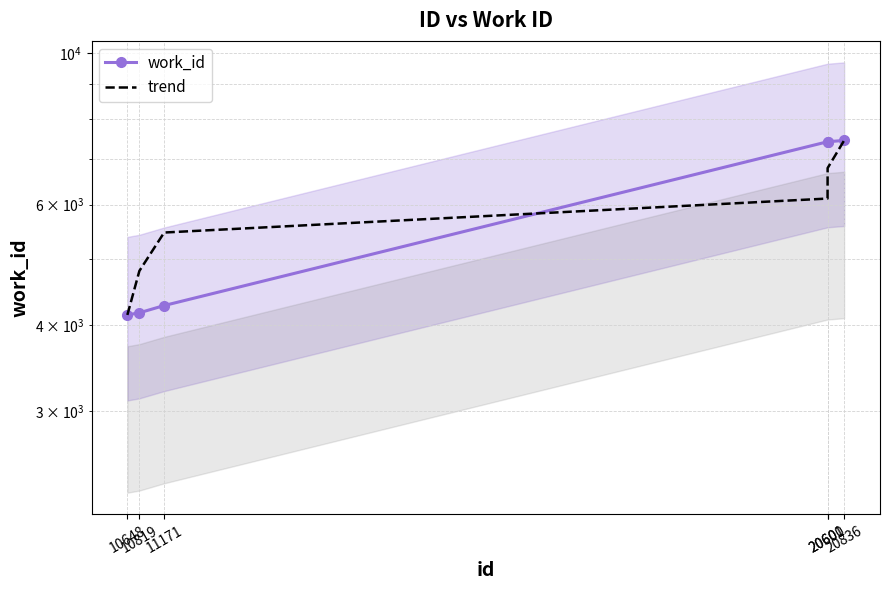

List the series in order of their peak value, lowest first.

work_id, trend